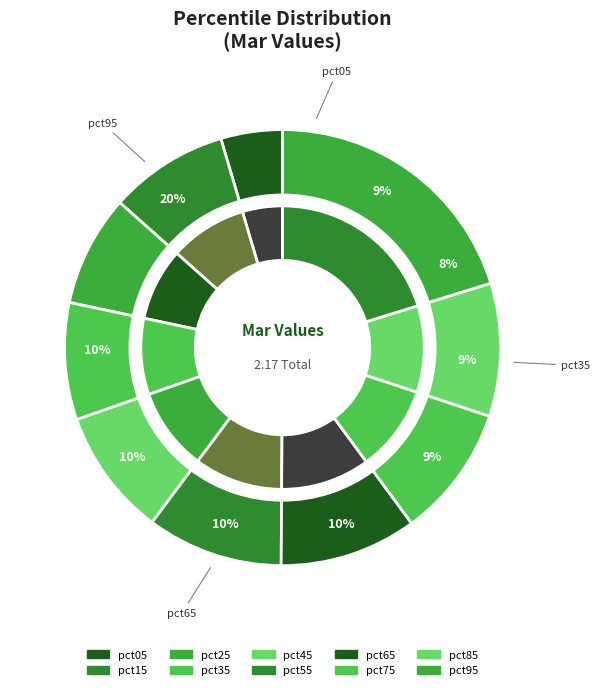

True or false: pct05 accounts for 10% of the total.

False